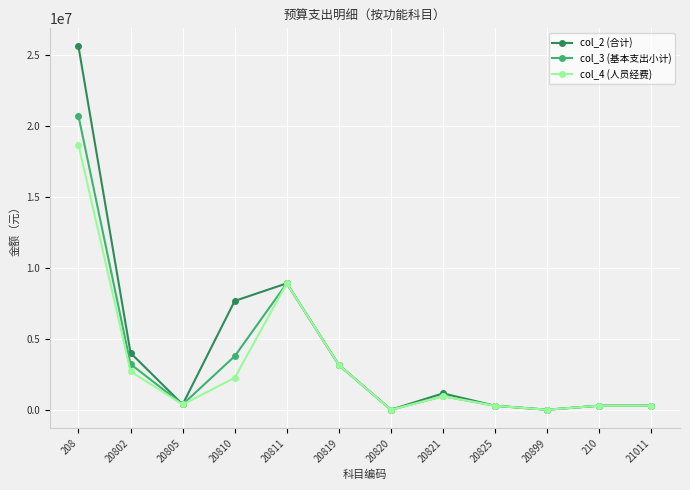

Which series has the widest spread of values?

col_2 (合计)